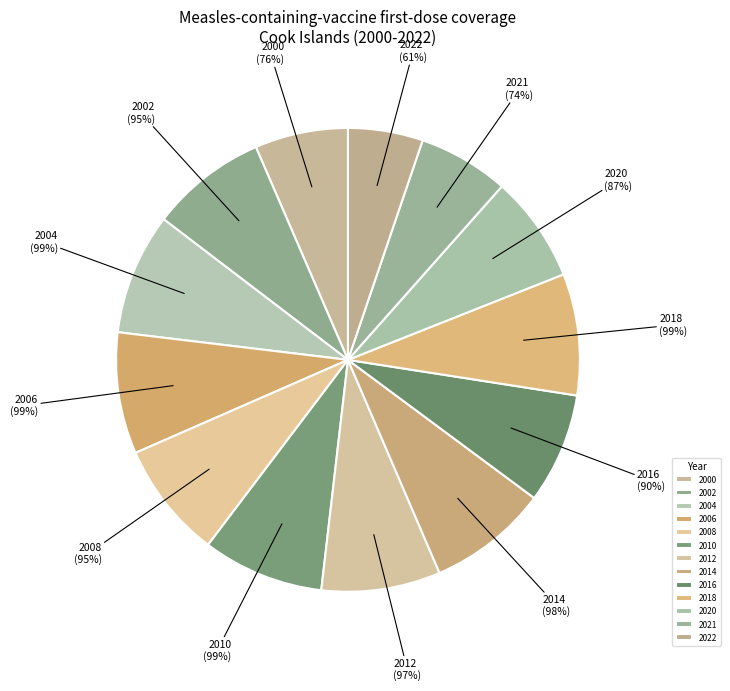

True or false: 2018 accounts for 1% of the total.

False